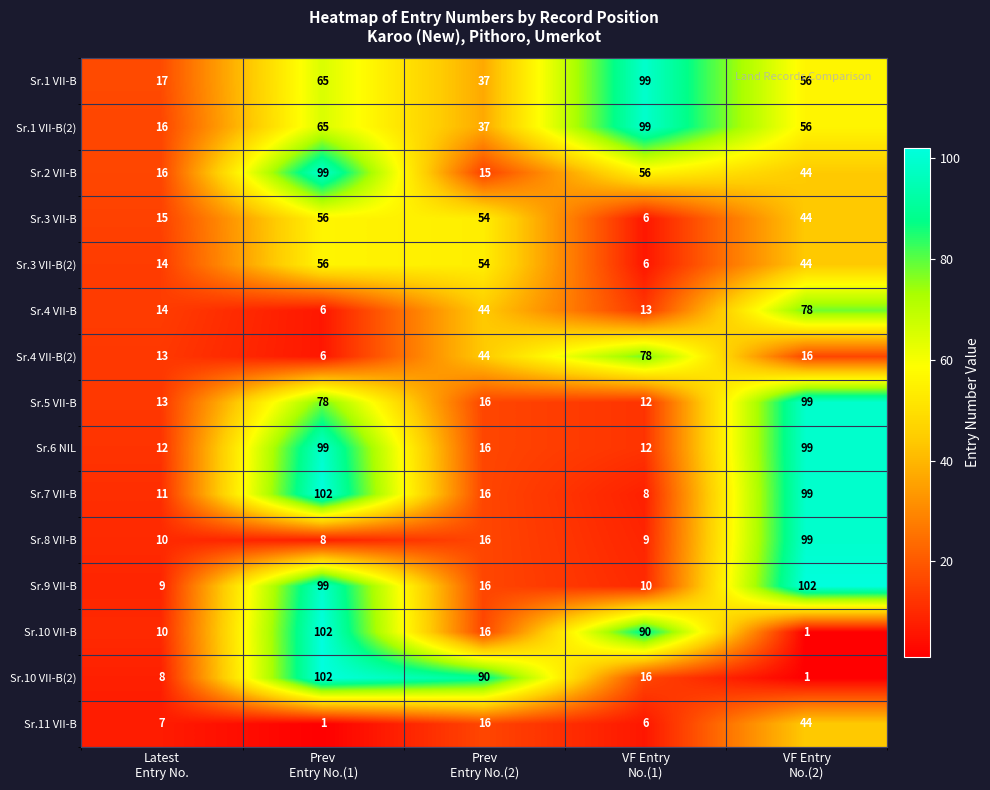

What is the average value of the Sr.8 VII-B series?

28